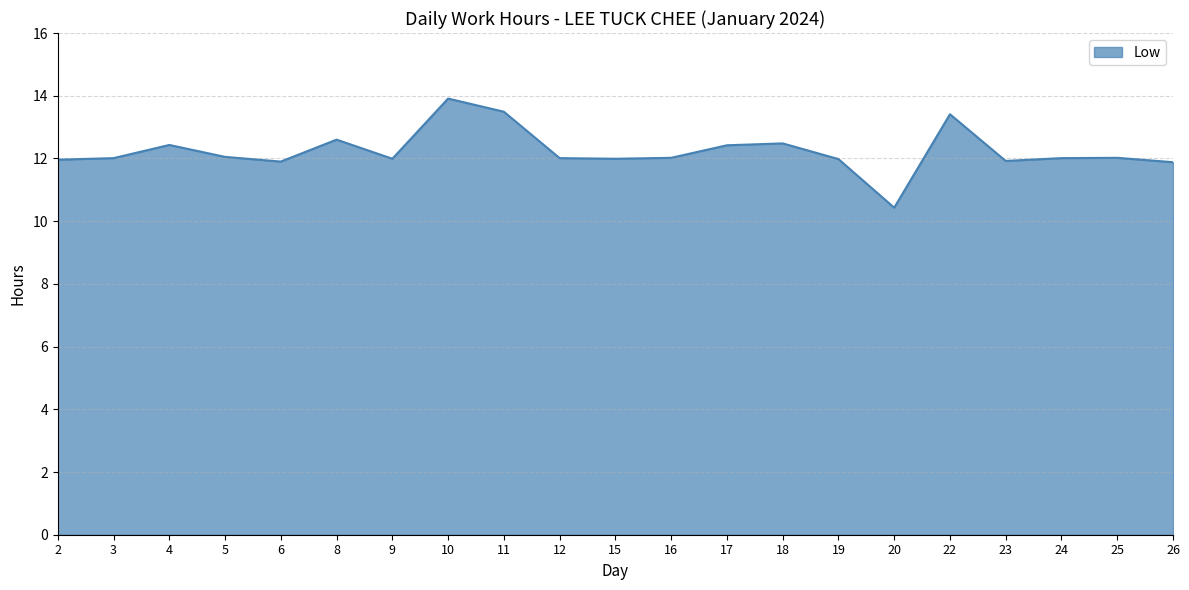

What is the greatest value displayed?

13.9